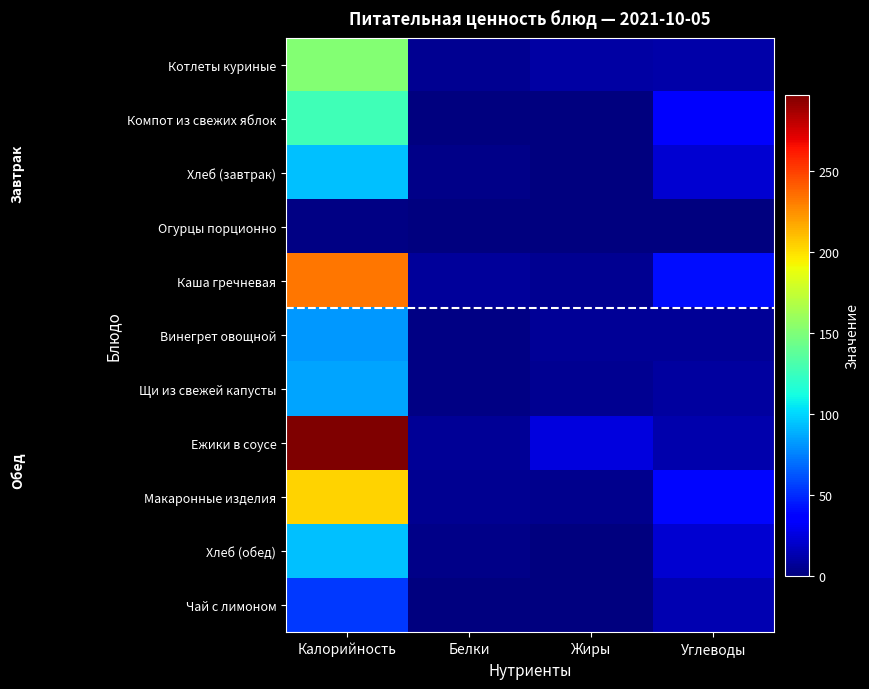

Rank the series by their maximum value, from highest to lowest.

Ежики в соусе, Каша гречневая, Макаронные изделия, Котлеты куриные, Компот из свежих яблок, Хлеб (завтрак), Хлеб (обед), Щи из свежей капусты, Винегрет овощной, Чай с лимоном, Огурцы порционно